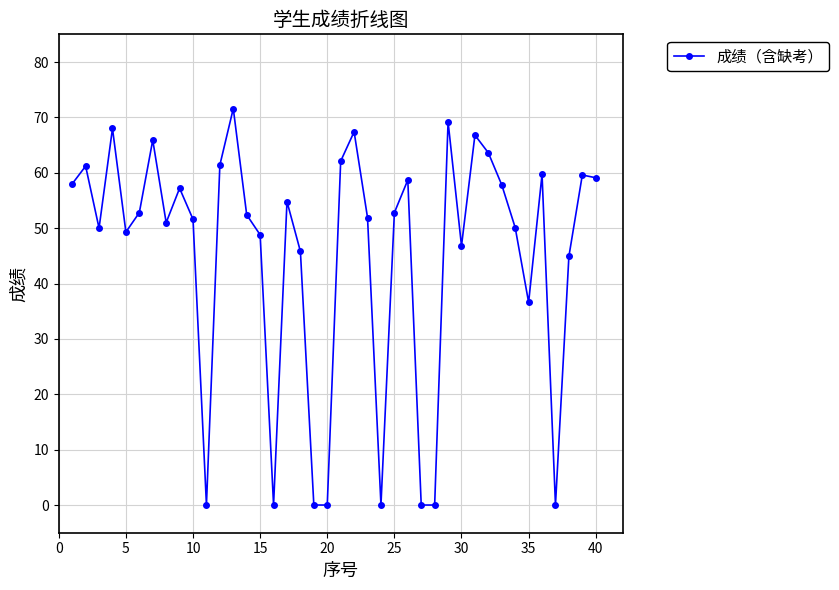

What is the value of the 36th point from the left?

59.7